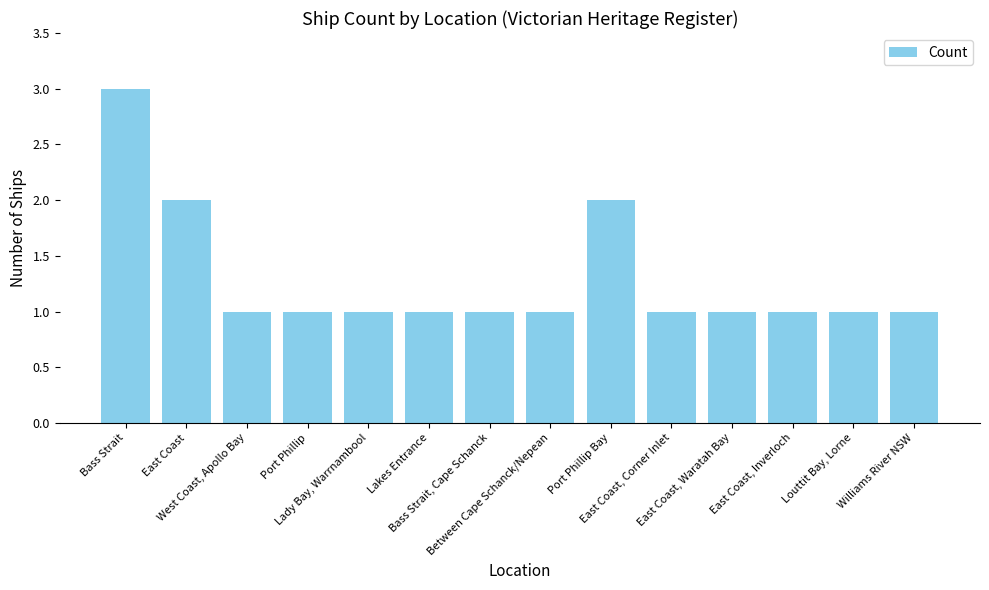

Reading left to right, transcribe all the data shown in this chart.

3	2	1	1	1	1	1	1	2	1	1	1	1	1